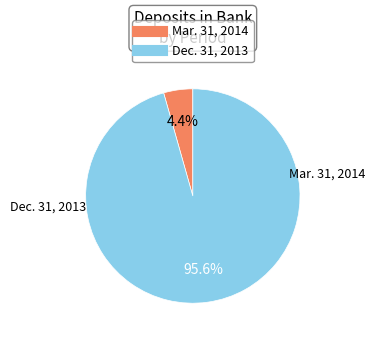

What percentage is the Mar. 31, 2014 slice, to the nearest percent?

4%